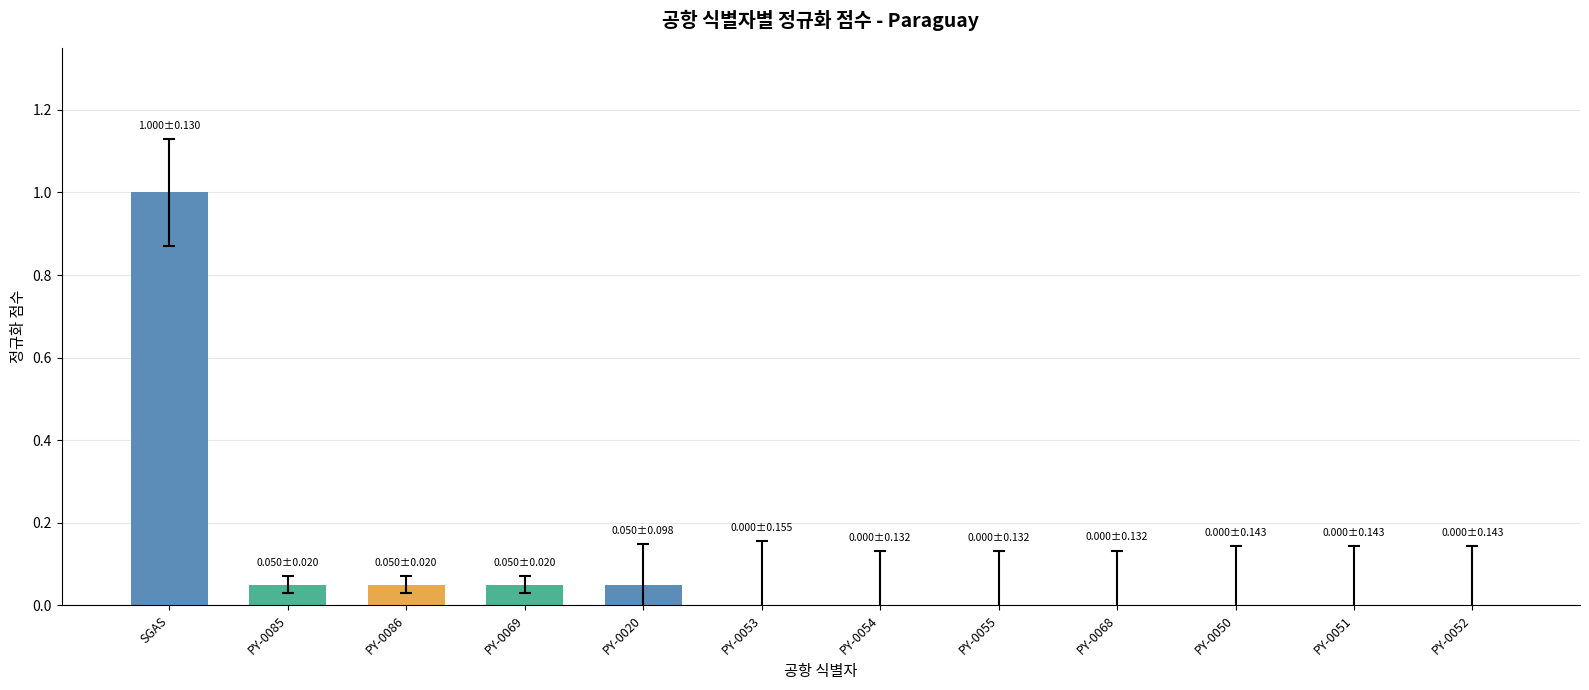

Are the bars horizontal?

No